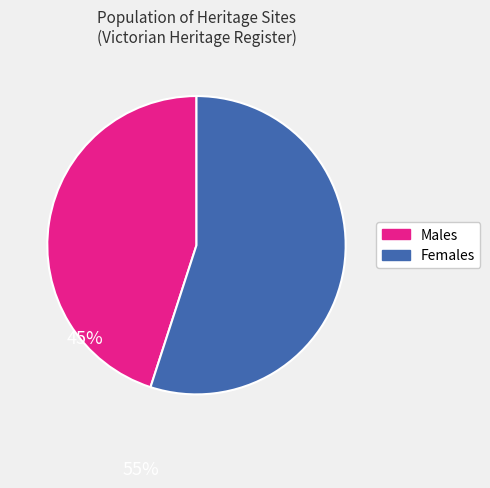

Rank the categories by value from lowest to highest.

Males, Females